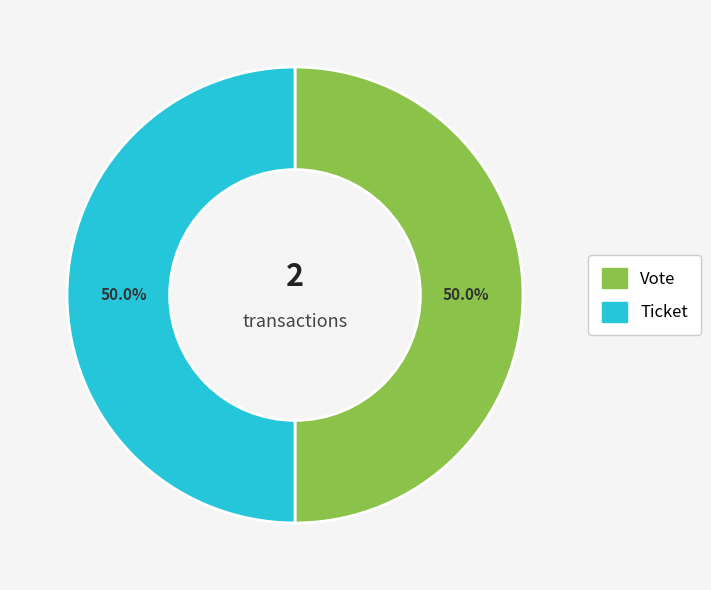

Combined, what portion of the pie is Ticket and Vote?

100.0%